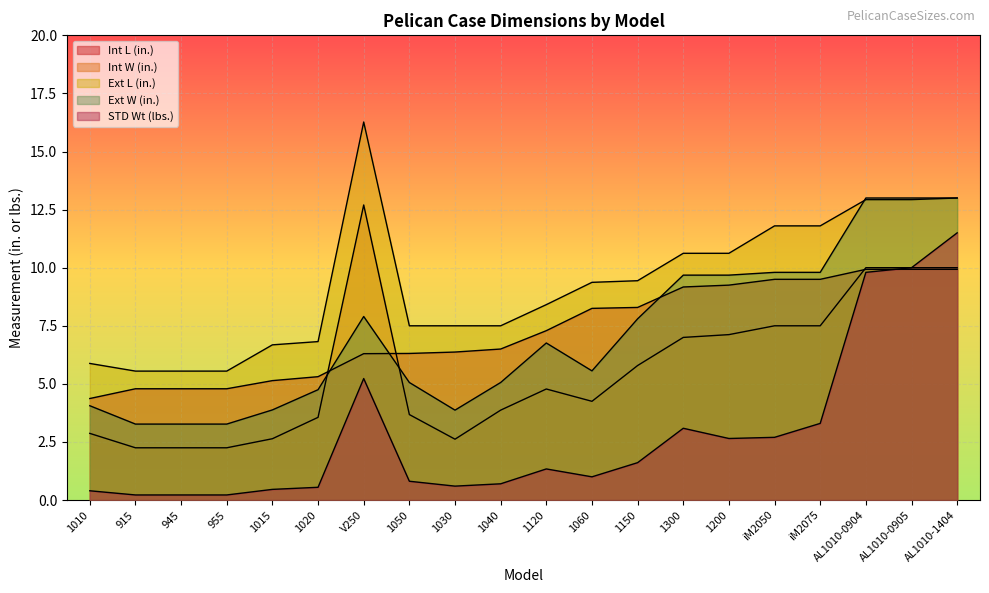

How many lines are shown in the chart?

5